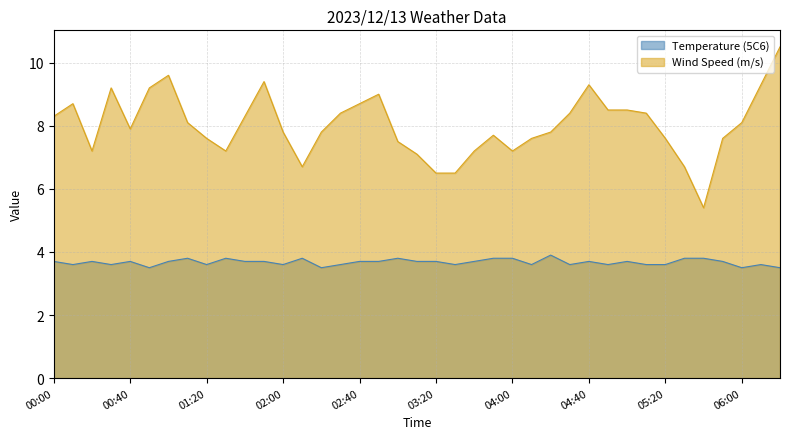

What is the highest value of the Wind Speed (m/s) series?

10.5